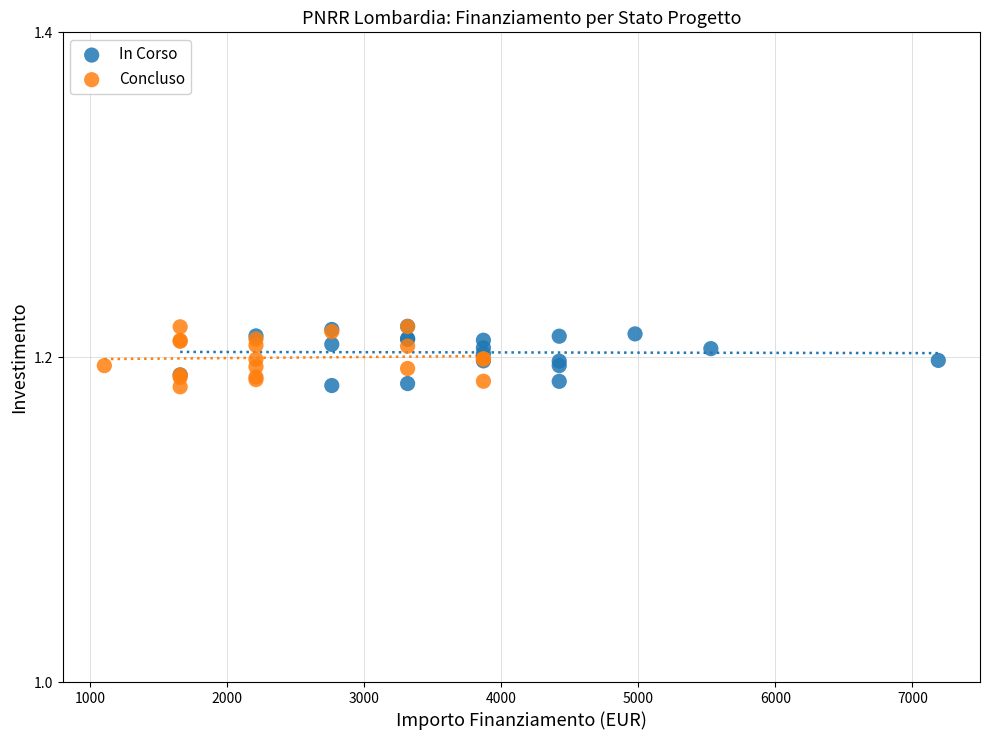

What are all the series names shown in the legend?

In Corso, Concluso